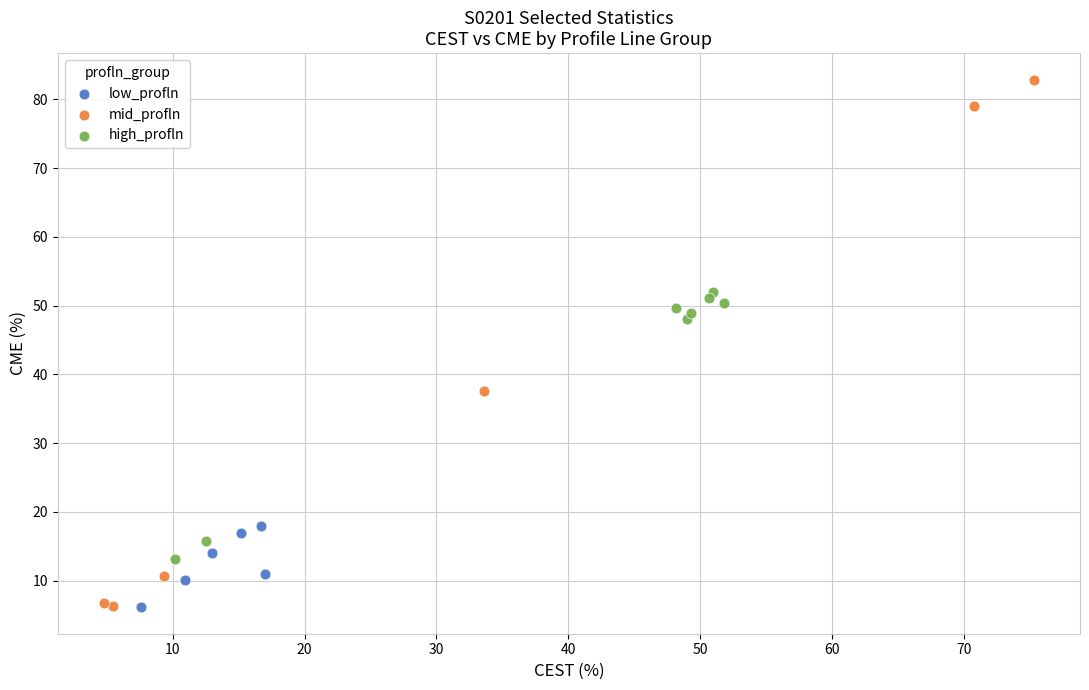

Which series reaches the maximum Y coordinate?

mid_profln